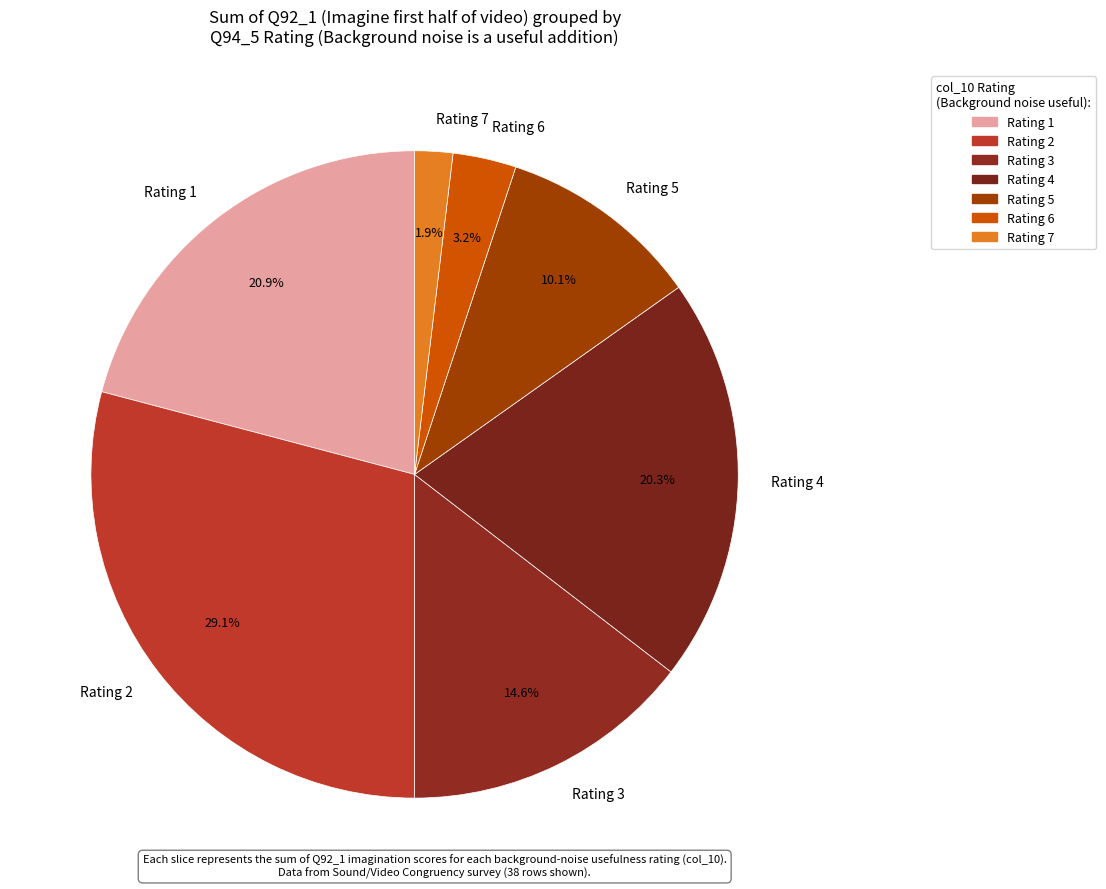

Which has a higher value, Rating 4 or Rating 1?

Rating 1